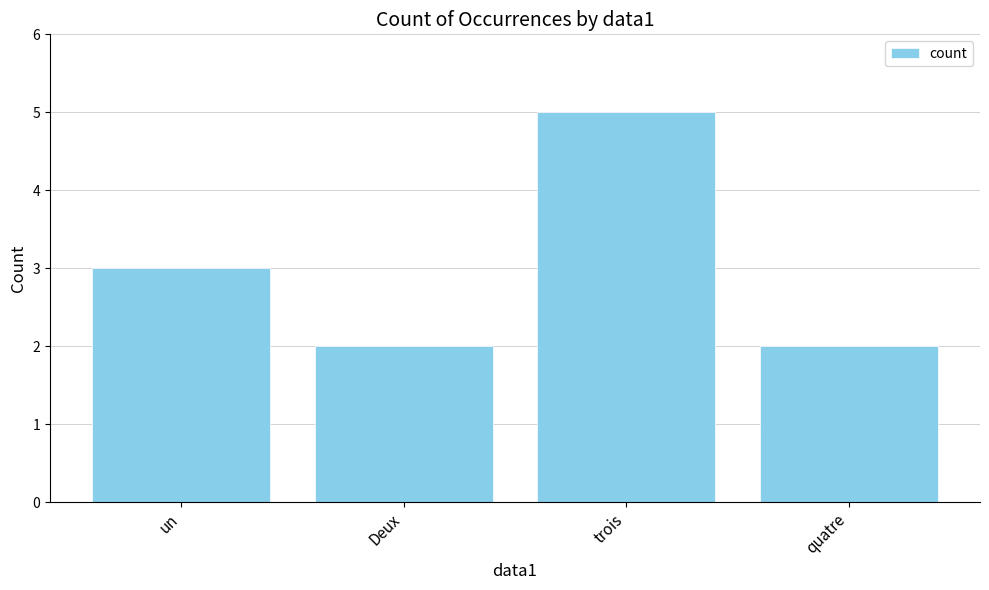

Reading left to right, list all the values displayed in this chart.

3	2	5	2